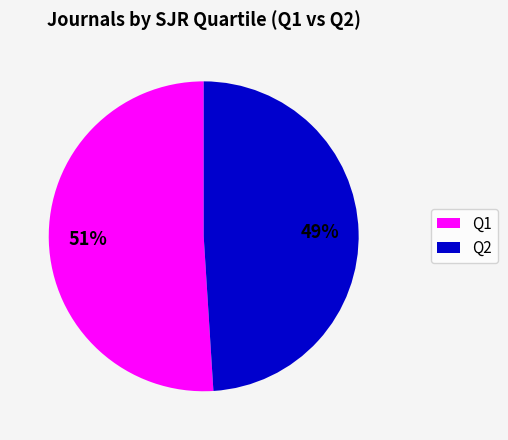

Is it true that Q1 is 51% of the pie?

True